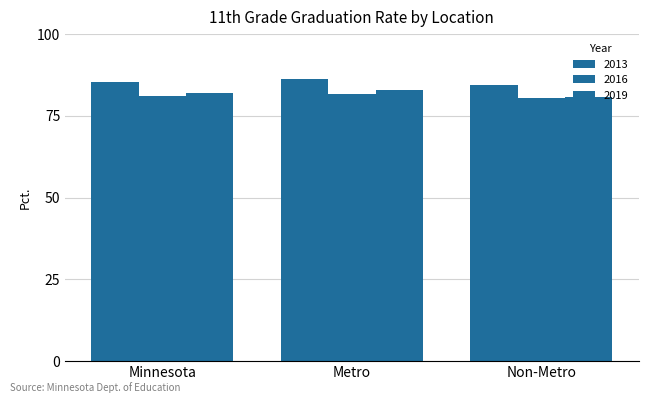

Reading left to right, list all the values displayed in this chart.

2013: Minnesota=85.4	Metro=86.3	Non-Metro=84.4
2016: Minnesota=81.2	Metro=81.8	Non-Metro=80.5
2019: Minnesota=81.9	Metro=83.0	Non-Metro=80.7